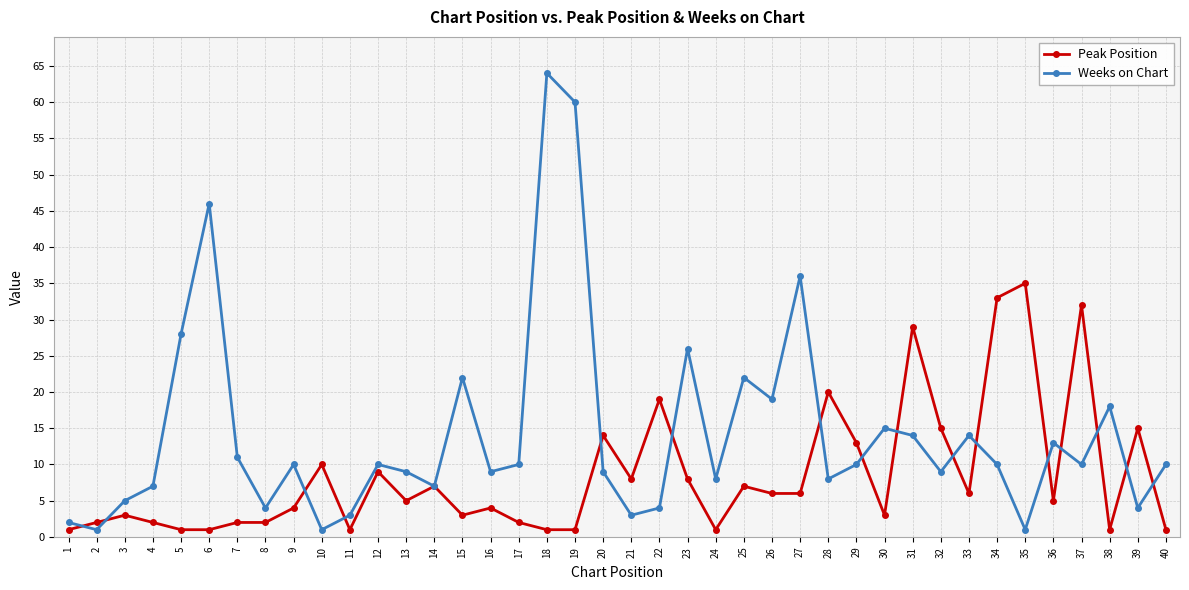

Is the value of Peak Position at 9 greater than the value of Weeks on Chart at 31?

No